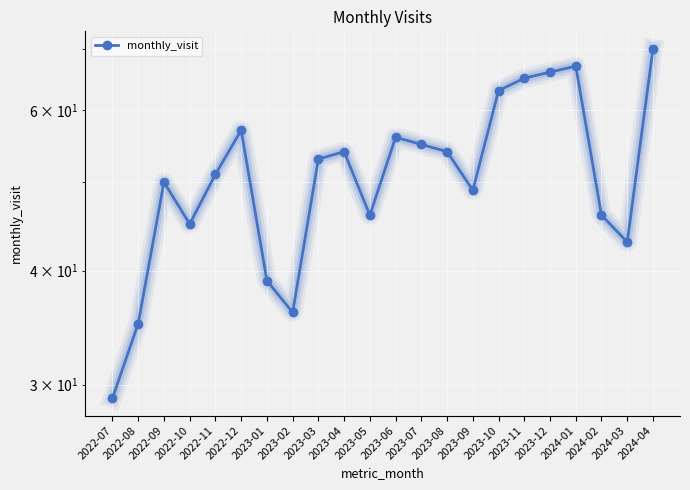

What is the ratio of the value at 2023-11 to the value at 2024-01?

1.0